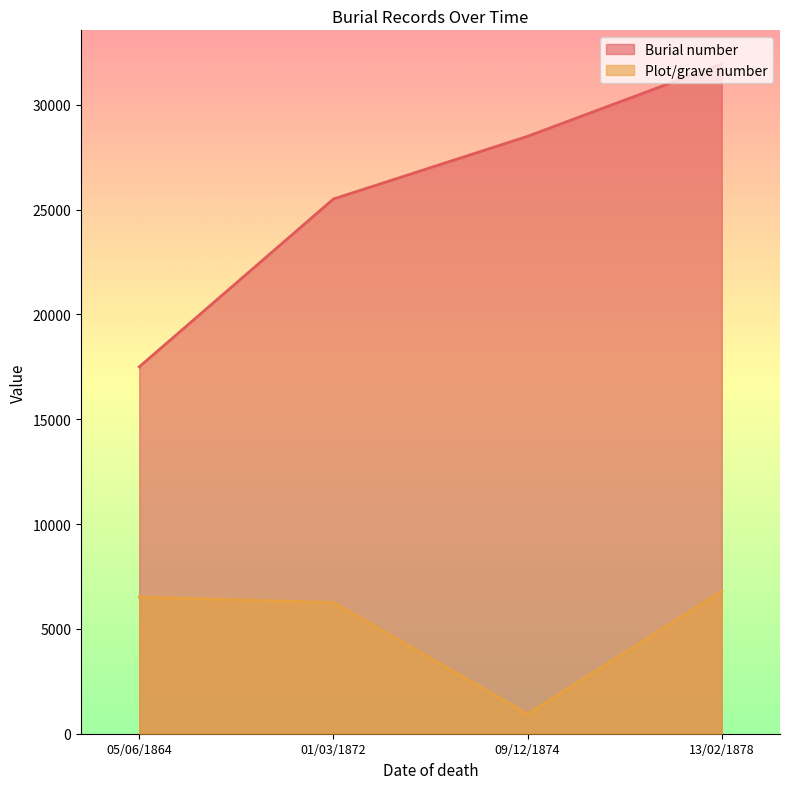

True or false: Burial number and Plot/grave number cross at least once.

False